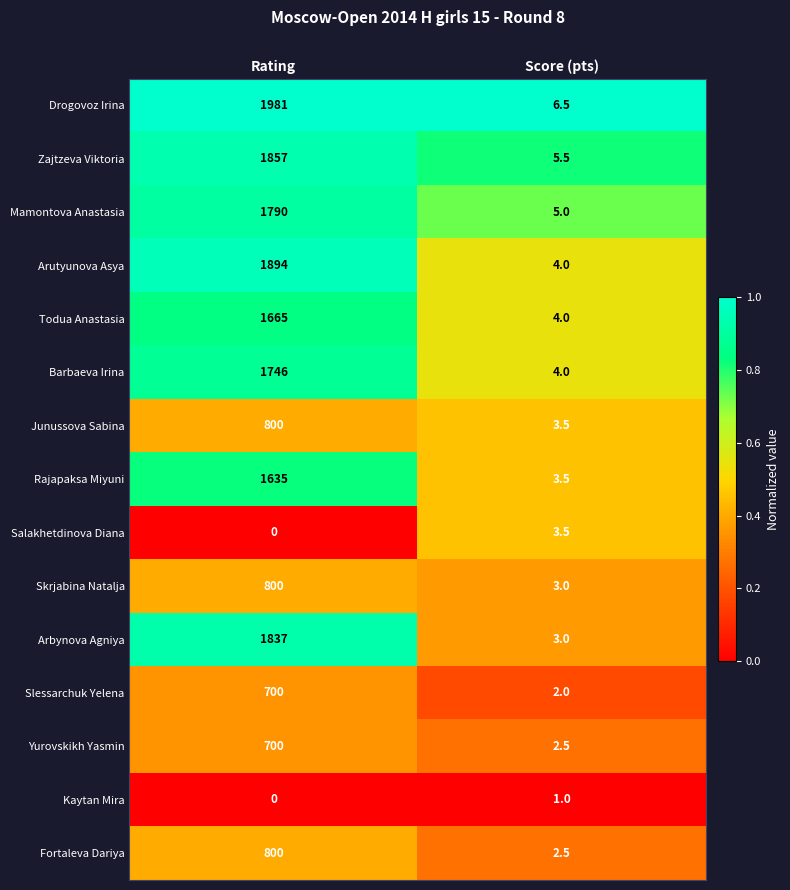

Which series has the largest total across all categories?

Drogovoz Irina